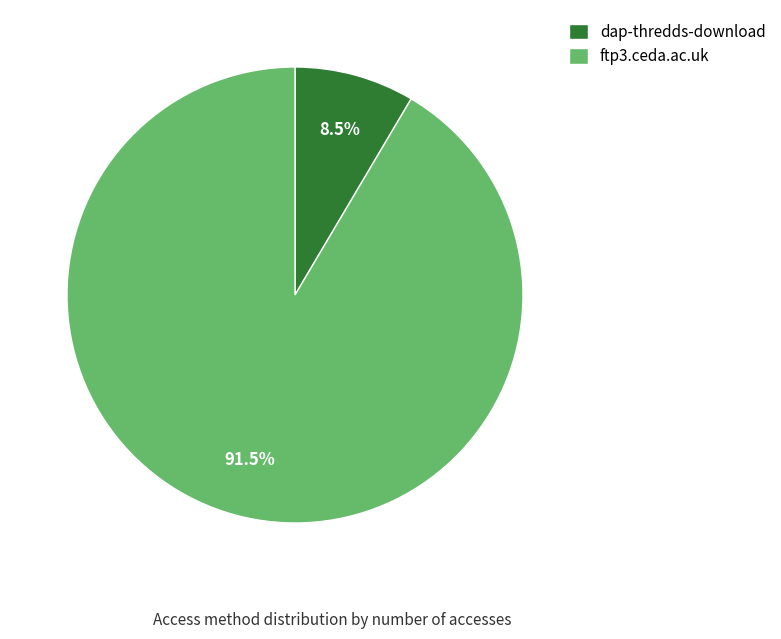

Combined, do ftp3.ceda.ac.uk and dap-thredds-download account for over 50%?

Yes